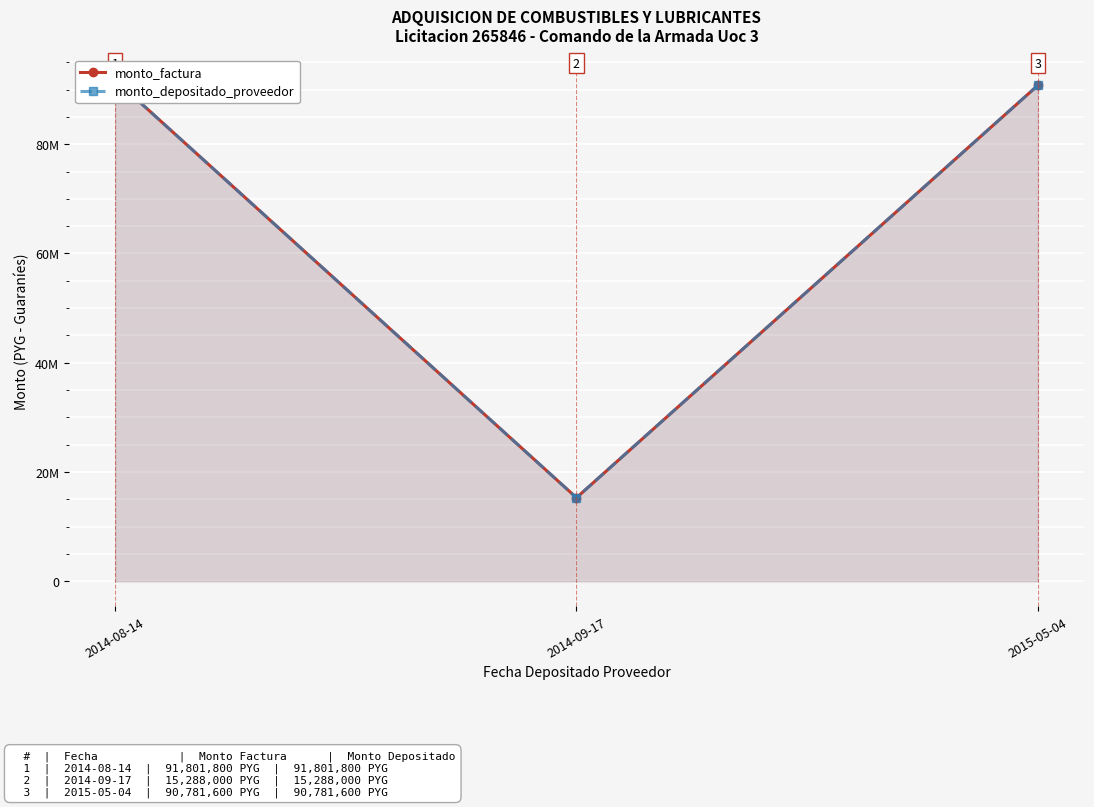

At which category does the chart reach its peak across all series?

2014-08-14